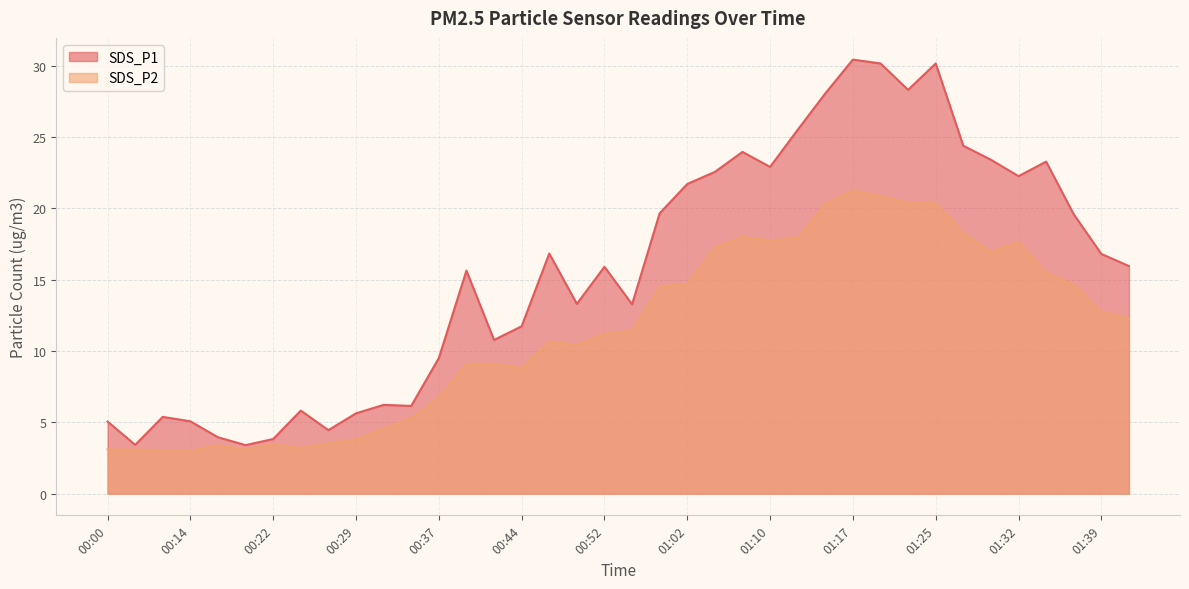

What is the value of the SDS_P1 point at the 25th from the left?

22.9